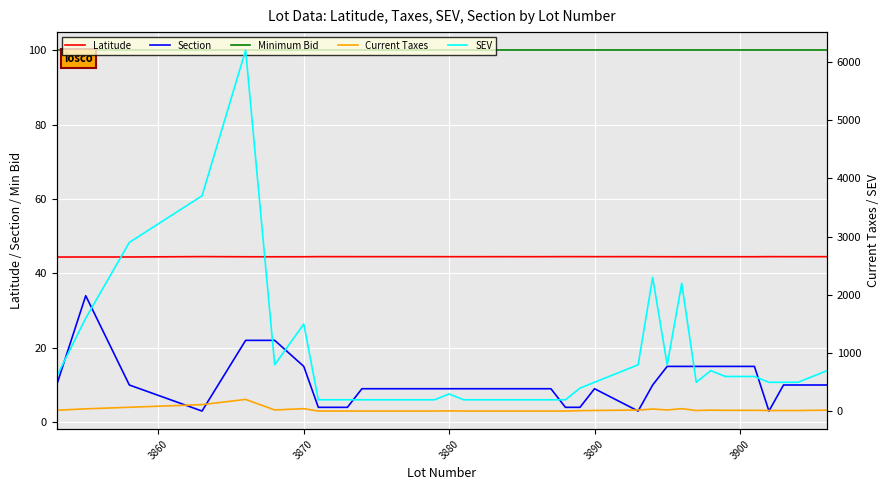

What is the maximum value shown in the chart?

6200.0